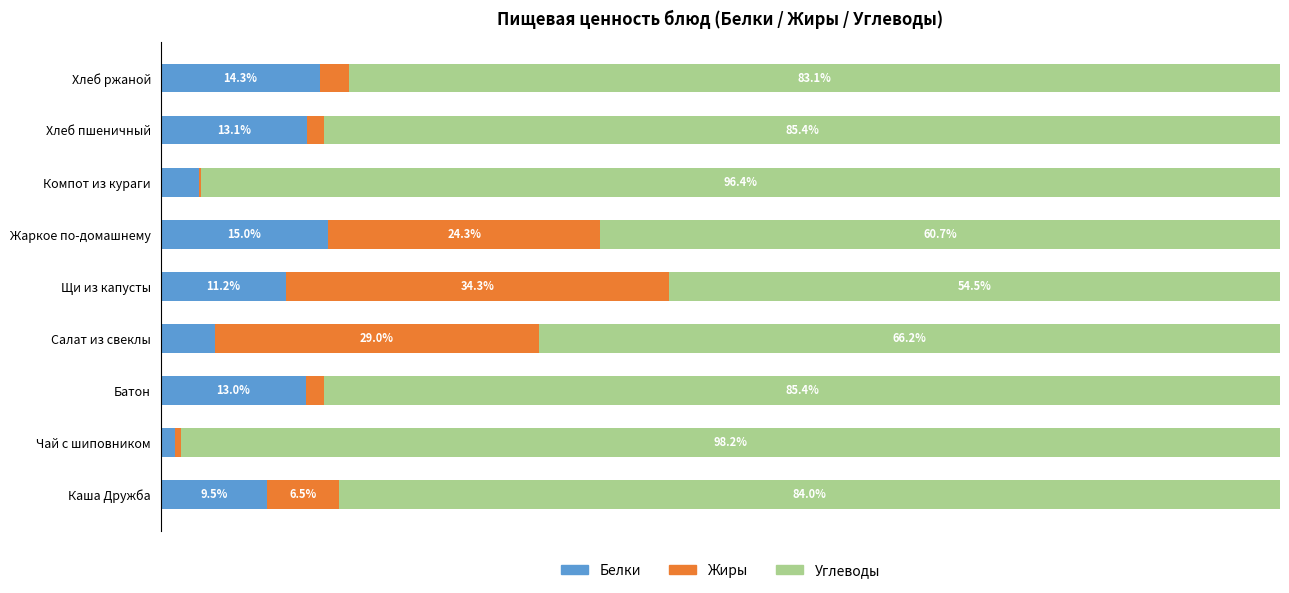

Which category has the highest value in the Белки series?

Жаркое по-домашнему